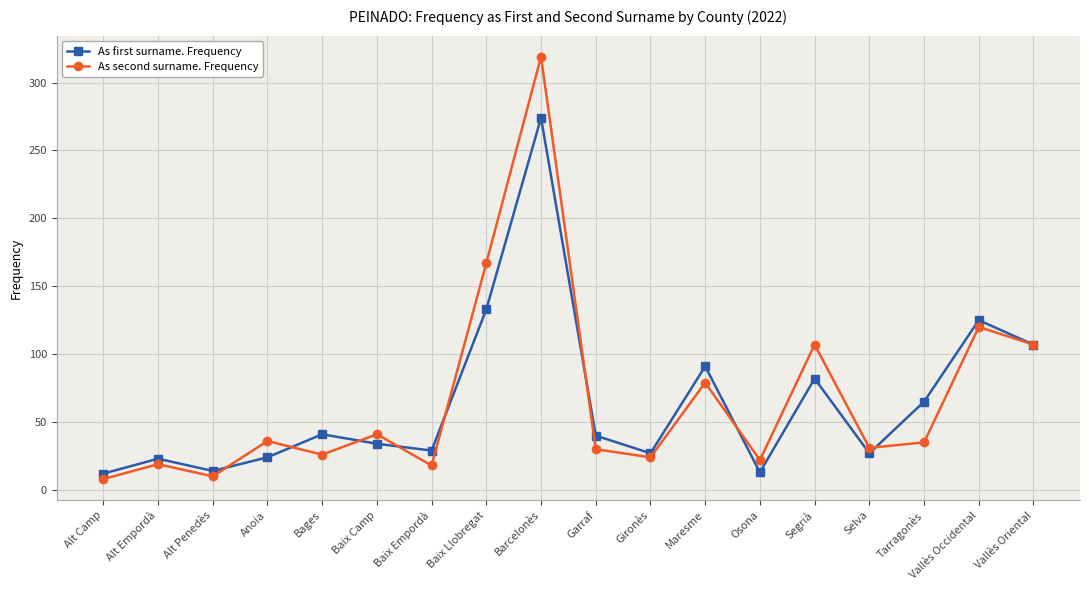

What are all the series names shown in the legend?

As first surname. Frequency, As second surname. Frequency